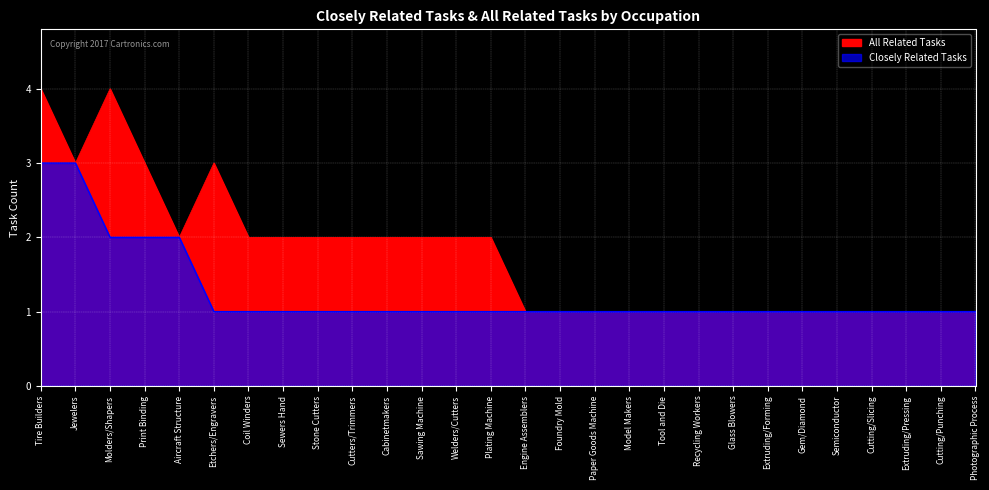

The All Related Tasks series shows 1 at Jewelers. True or false?

False